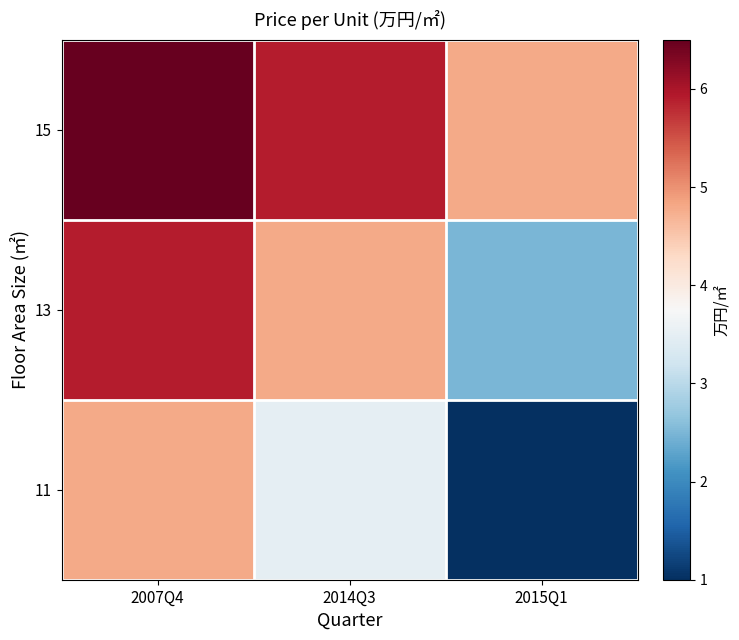

List the series in order of their overall mean, highest first.

15, 13, 11